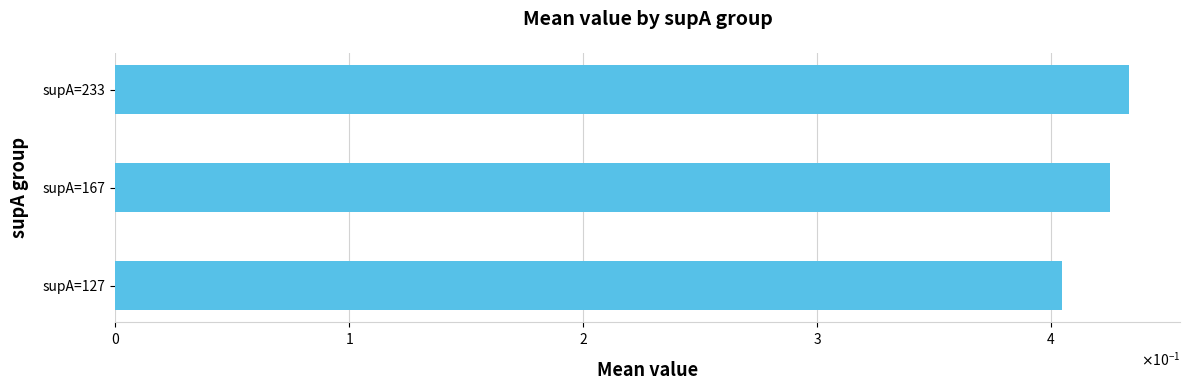

Does the chart contain any negative values?

No